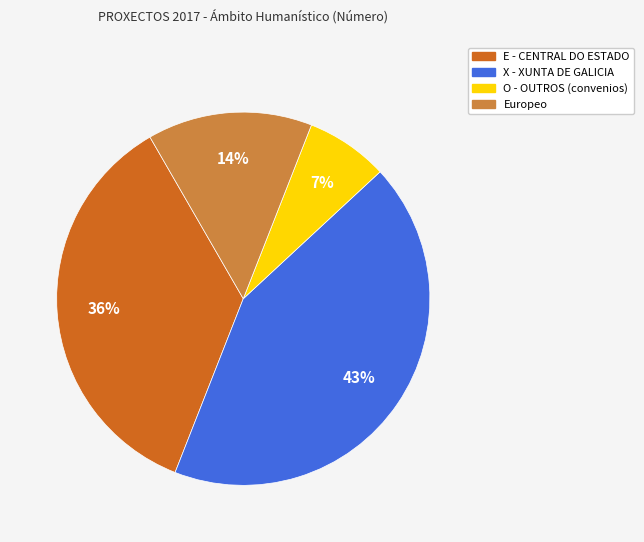

Is there any slice that represents more than half of the pie?

No